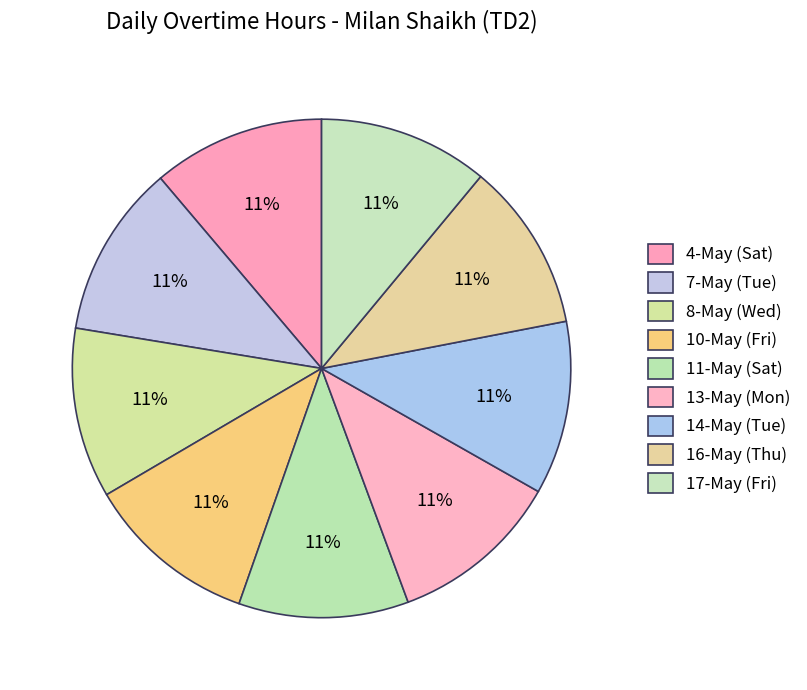

How much of the chart is everything except 10-May (Fri)?

88.8%